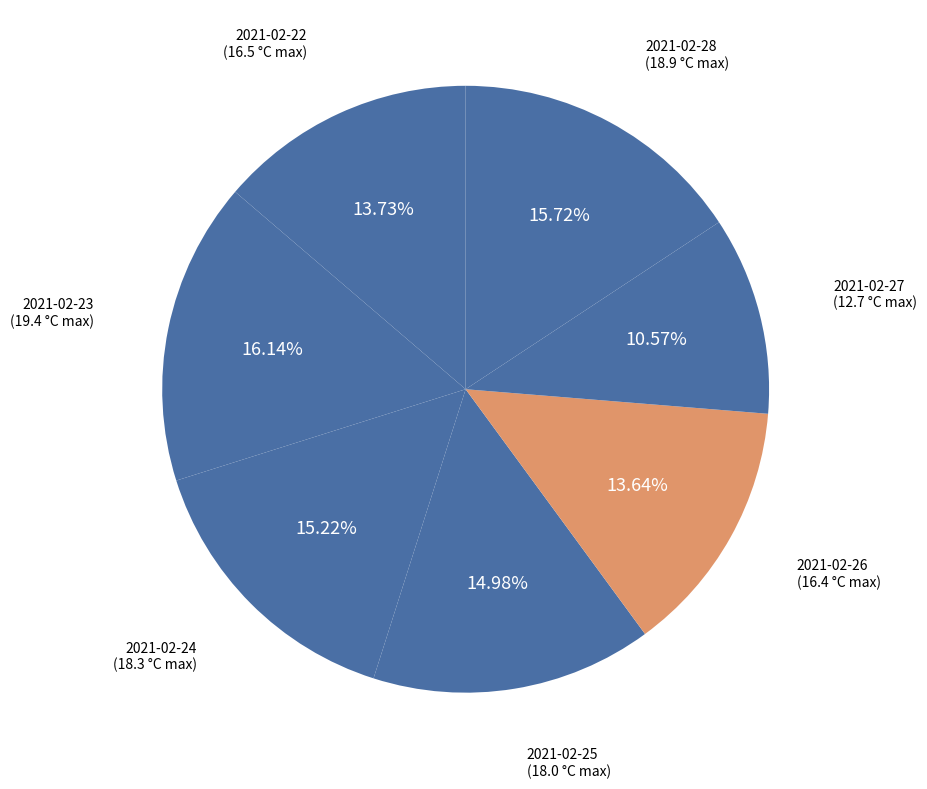

How many slices are in this pie chart?

7